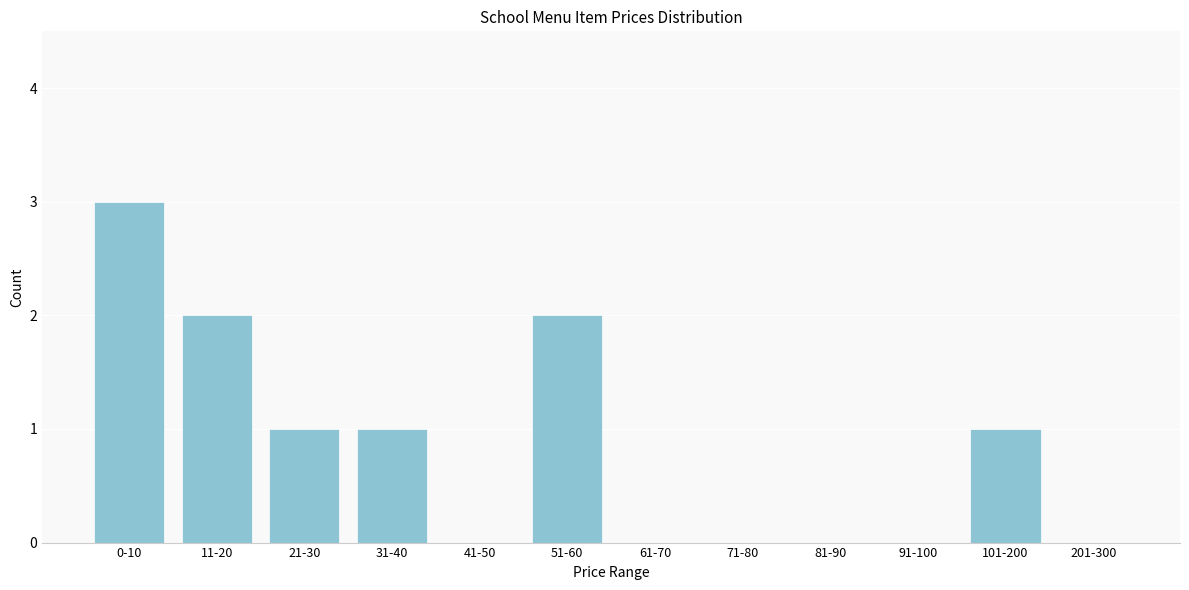

Reading right to left, what are all the values shown in this chart?

201-300=0	101-200=1	91-100=0	81-90=0	71-80=0	61-70=0	51-60=2	41-50=0	31-40=1	21-30=1	11-20=2	0-10=3